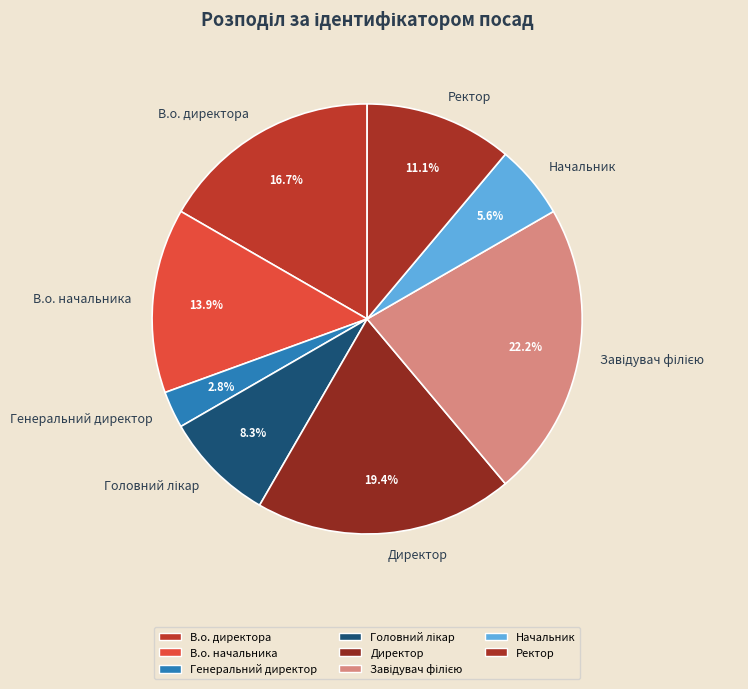

Does any single category account for the majority?

No